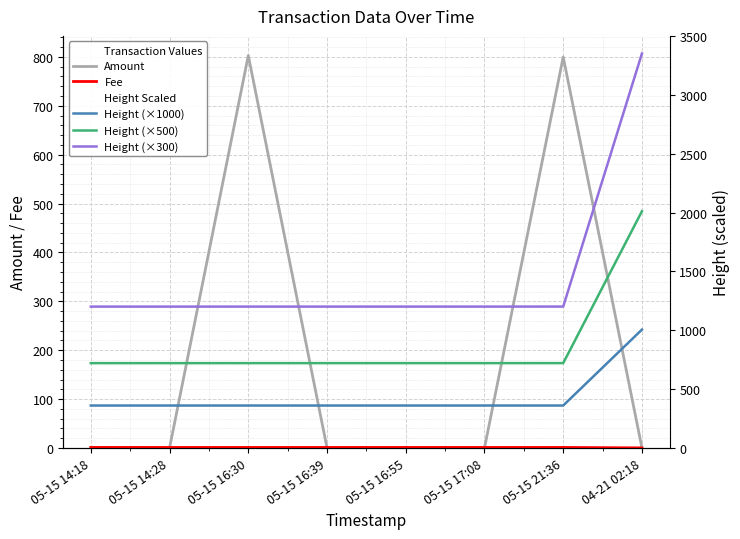

Which series changed the most between 05-15 14:18 and 05-15 21:36?

Amount